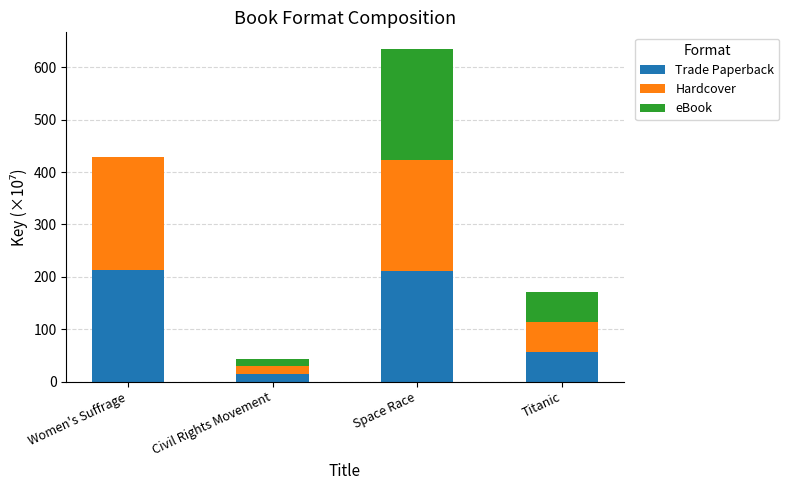

True or false: Trade Paperback has a value of 15.6 at Titanic.

False